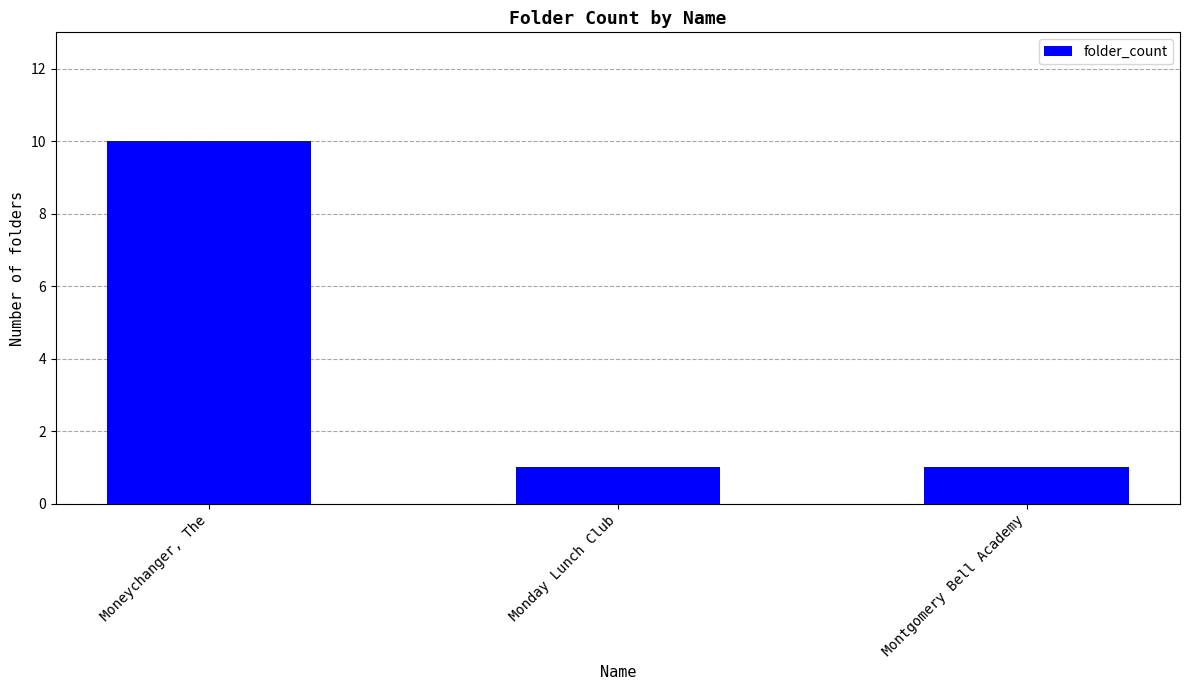

Count the number of categories in the chart.

3